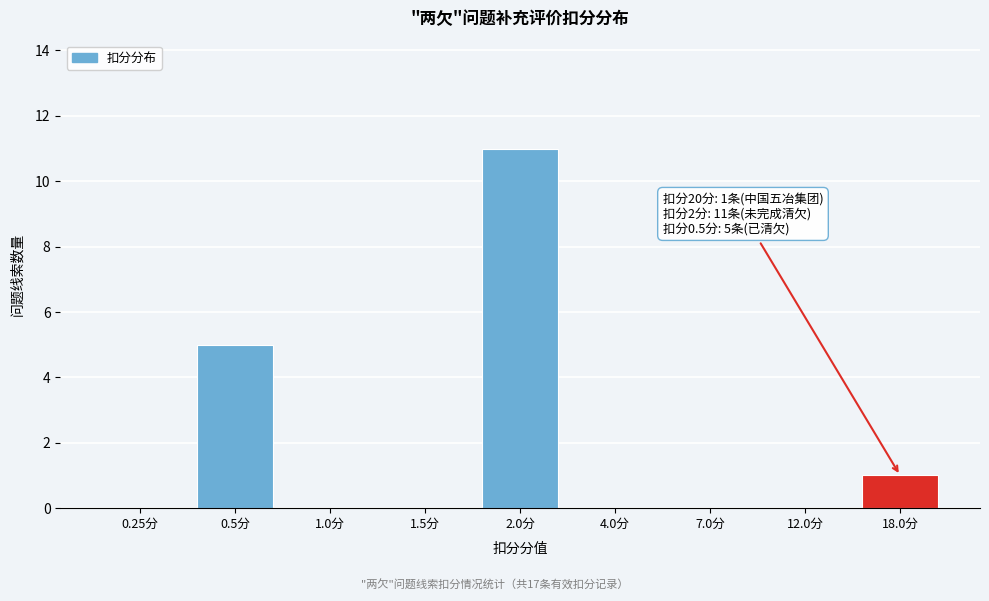

Reading left to right, transcribe all the data shown in this chart.

0.25分=0	0.5分=5	1.0分=0	1.5分=0	2.0分=11	4.0分=0	7.0分=0	12.0分=0	18.0分=1